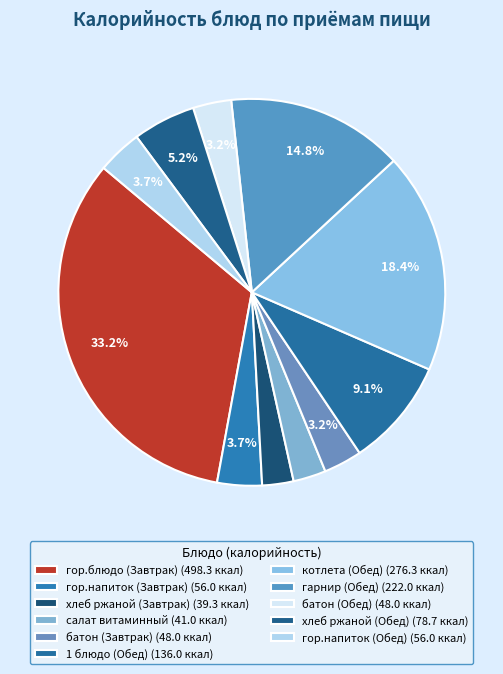

To the nearest percent, what is the difference between the largest and smallest slice percentages?

31%